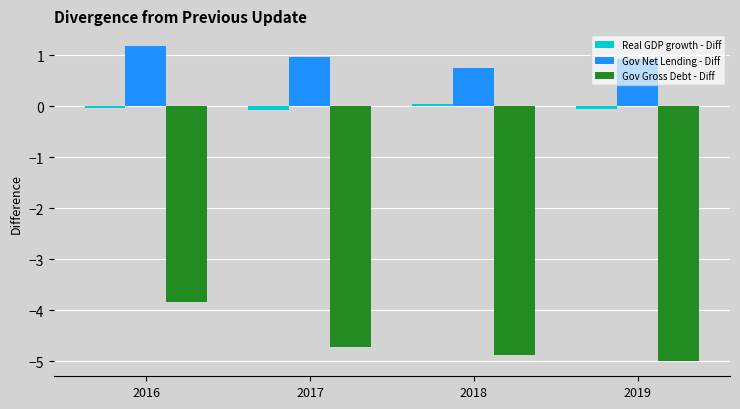

What is the difference between the Gov Net Lending - Diff values at 2019 and 2018?

0.2